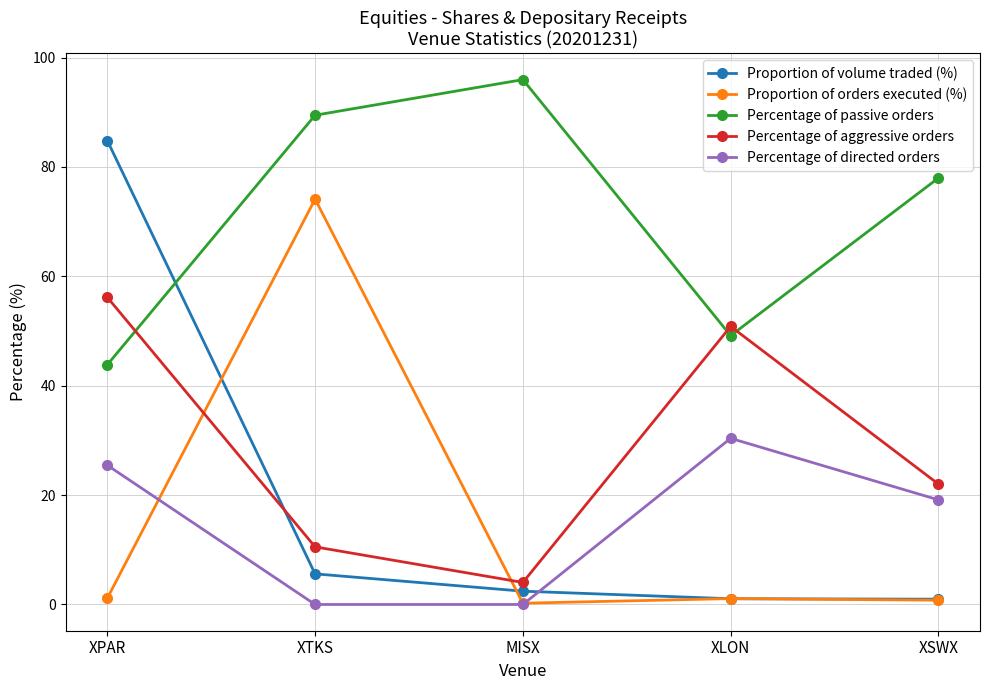

What are all the series names shown in the legend?

Proportion of volume traded (%), Proportion of orders executed (%), Percentage of passive orders, Percentage of aggressive orders, Percentage of directed orders